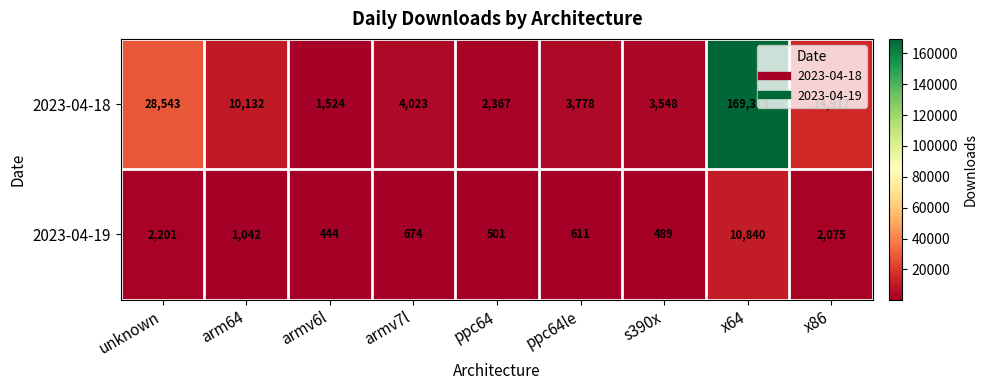

At x64, list the series in order from smallest to largest.

2023-04-19, 2023-04-18